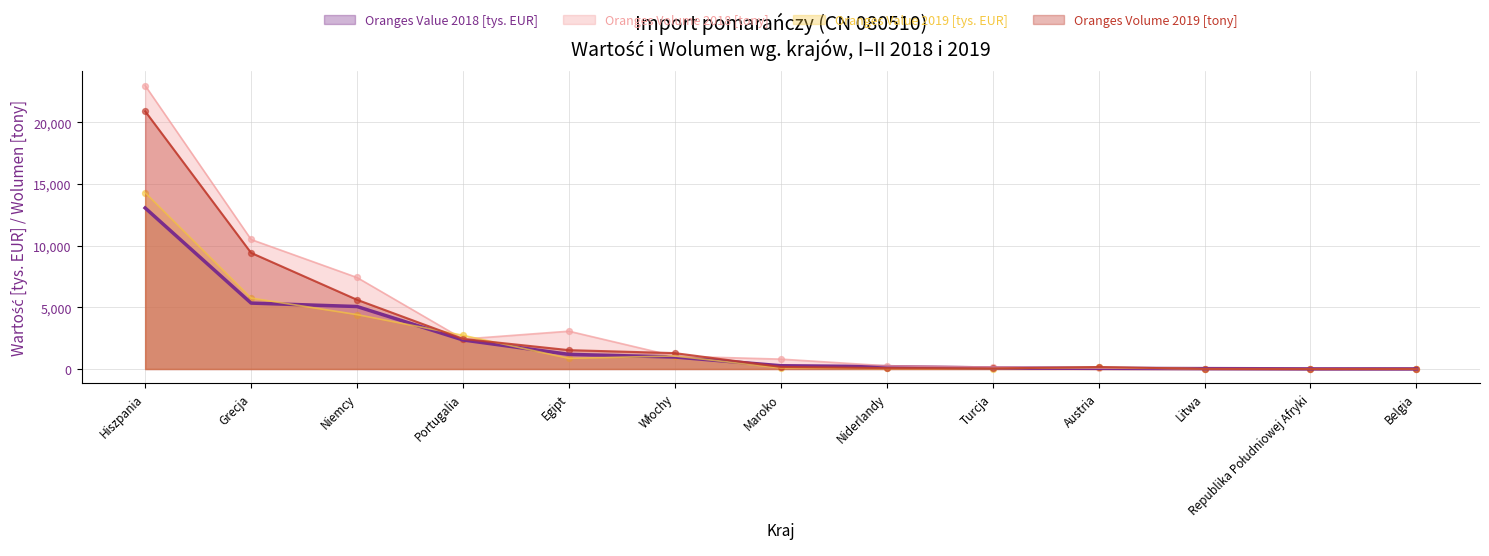

Is the value of Oranges Volume 2018 [tony] at Litwa greater than the value of Oranges Volume 2019 [tony] at Belgia?

Yes